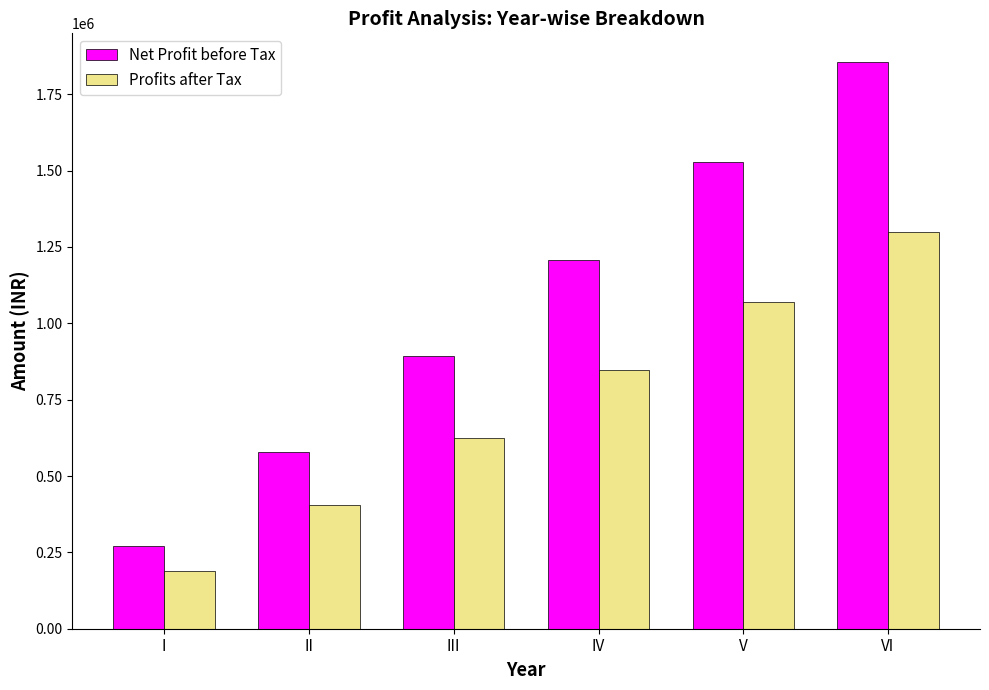

What is the maximum value for Net Profit before Tax?

1856797.0